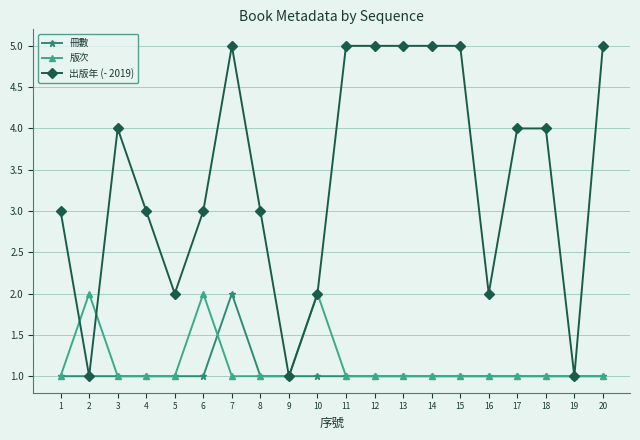

How many series are shown in this chart?

3